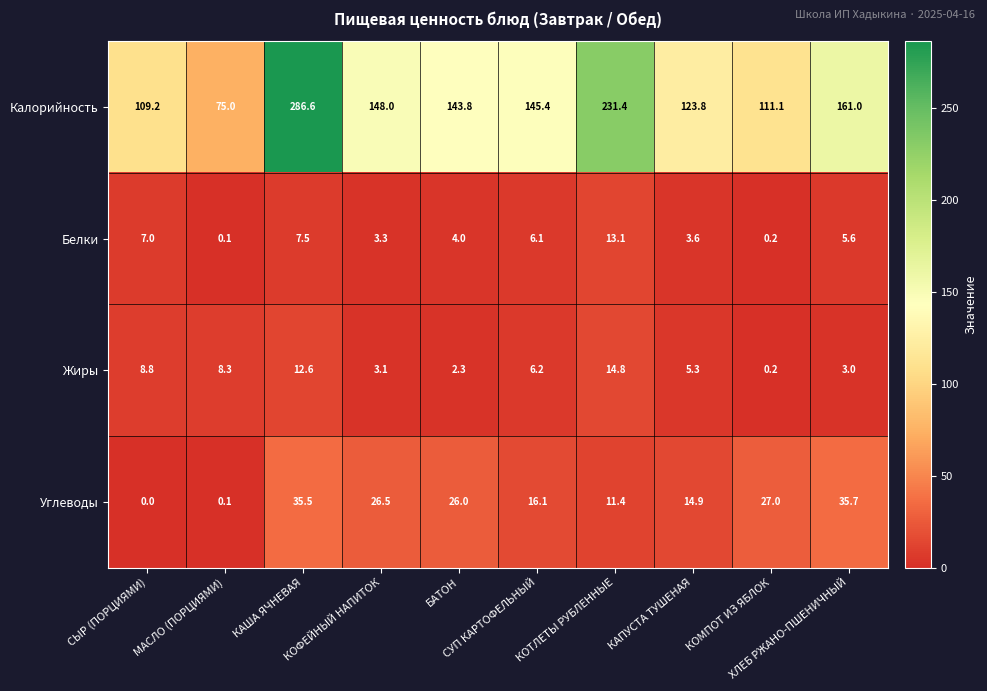

Which series has the largest total across all categories?

Калорийность